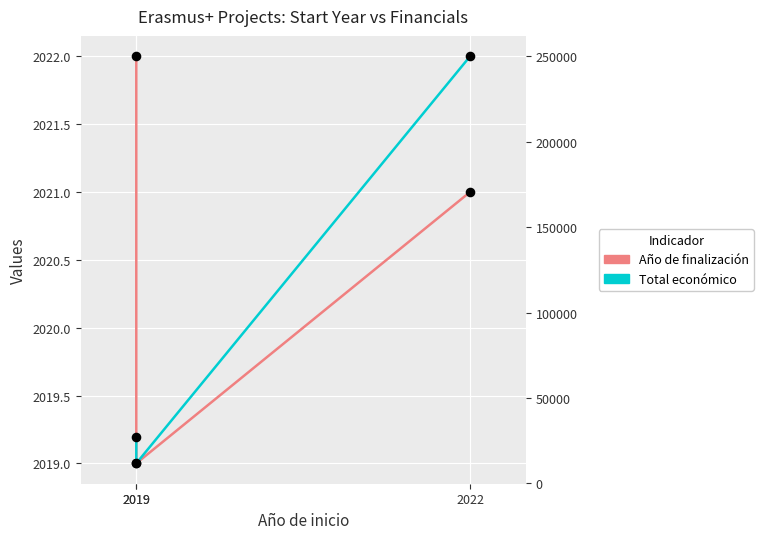

What are all the series names shown in the legend?

Año de finalización, Total económico